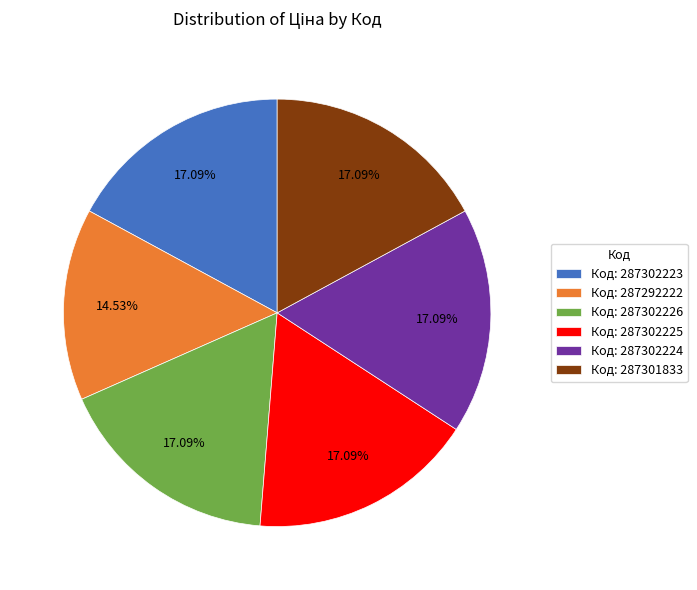

Which category has the smallest portion of the pie?

Код: 287292222